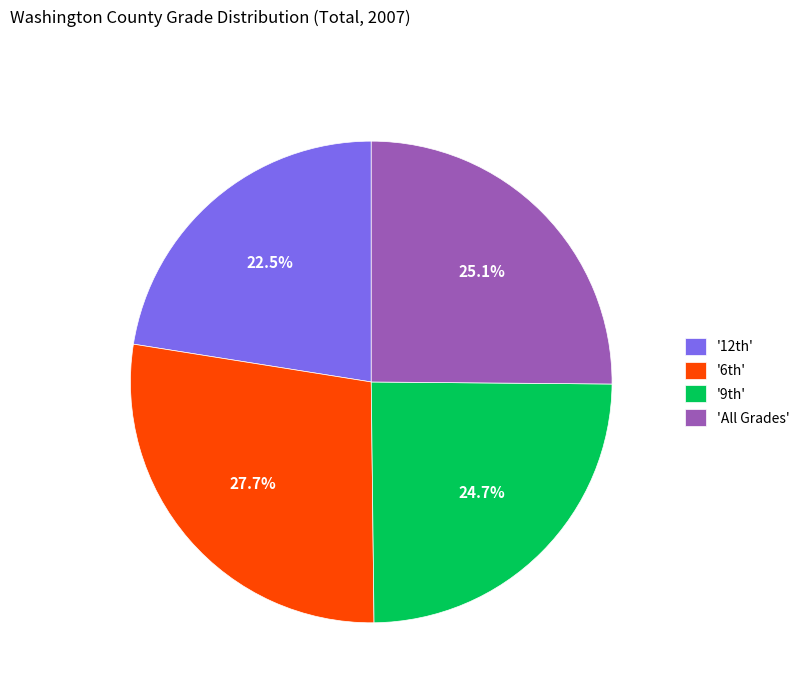

Is there a majority slice in this chart?

No